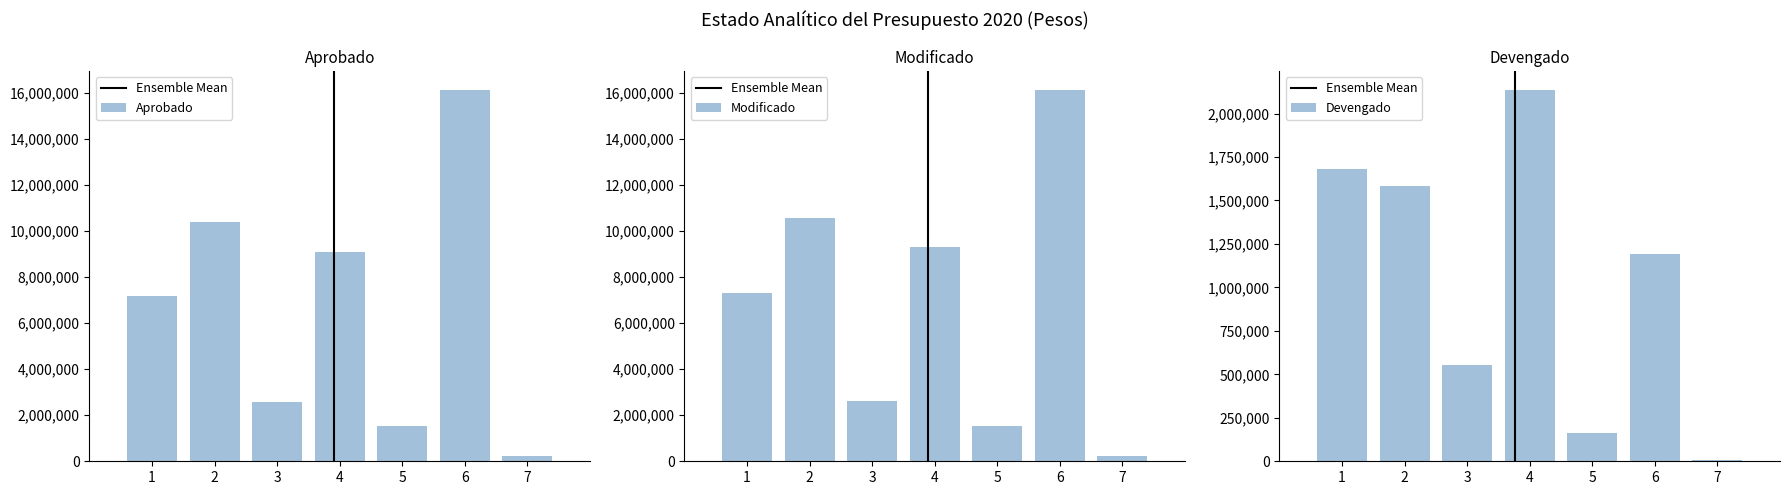

Rank the categories by Devengado value from highest to lowest.

4, 1, 2, 6, 3, 5, 7